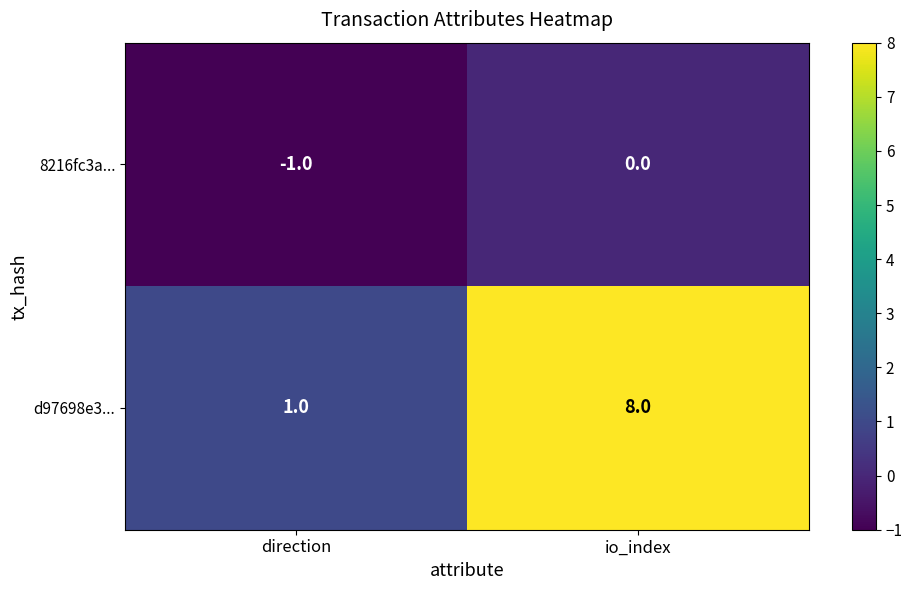

At direction, list the series in order from largest to smallest.

d97698e3..., 8216fc3a...